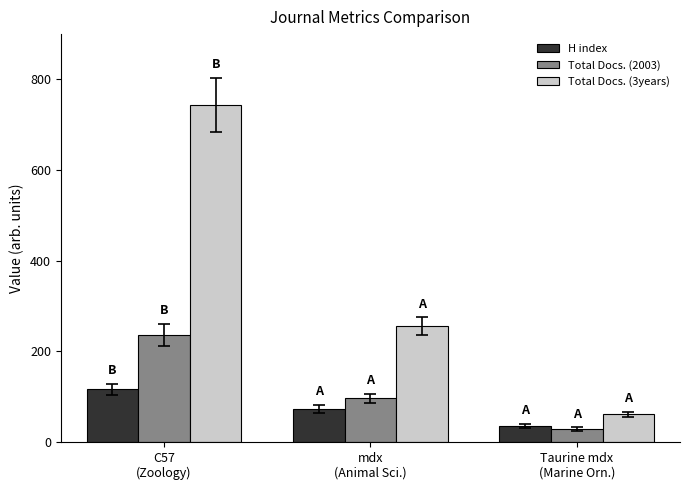

What is the value of the H index bar at the 3rd from the left?

35